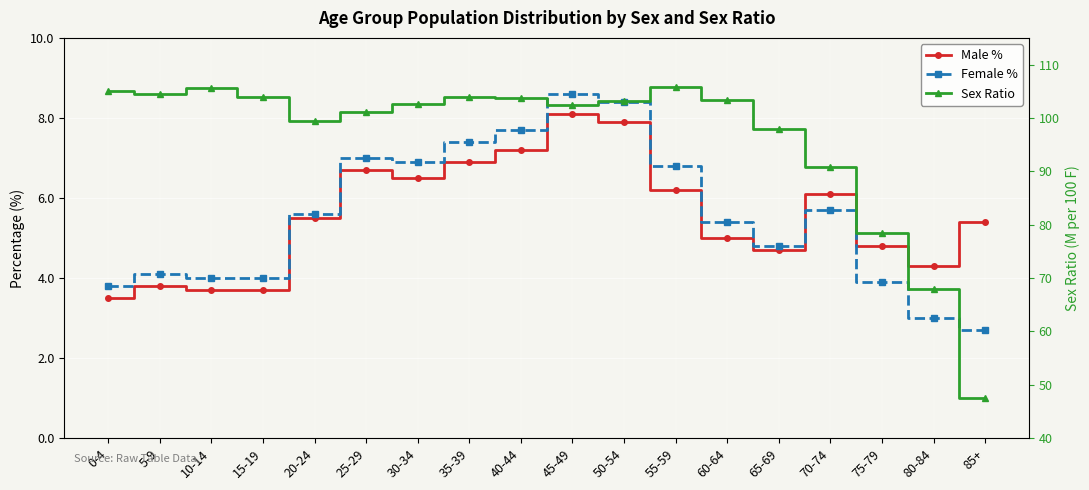

Is this an area chart (filled region under the line)?

No